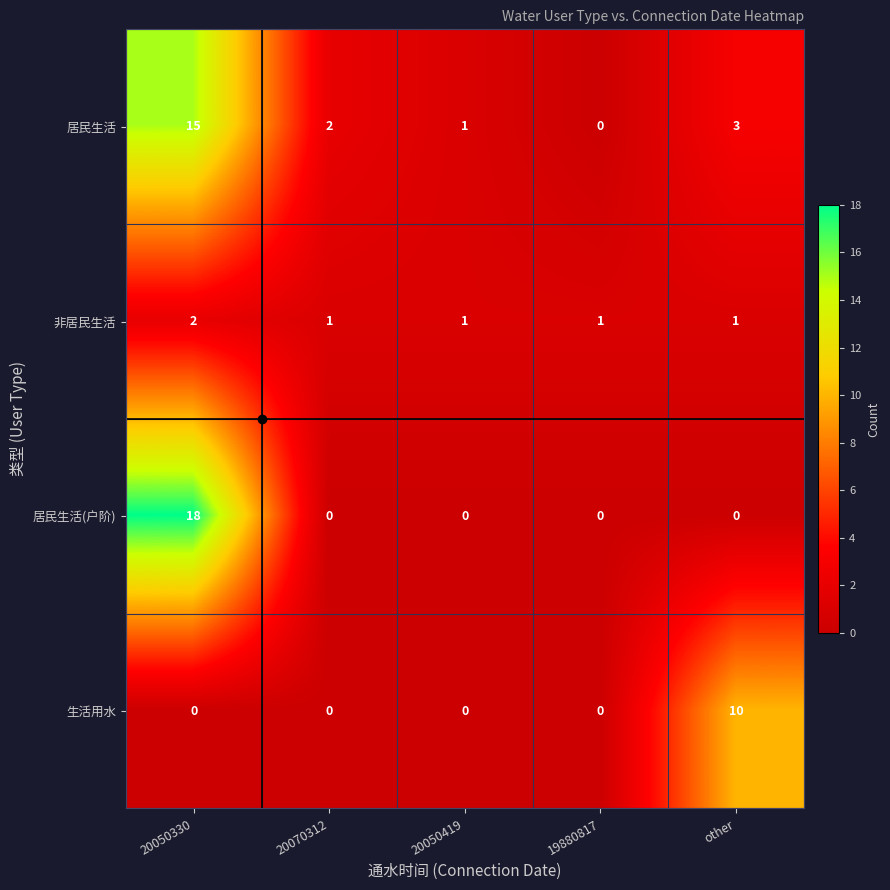

The value of 居民生活(户阶) at 20070312 is 0. True or false?

True